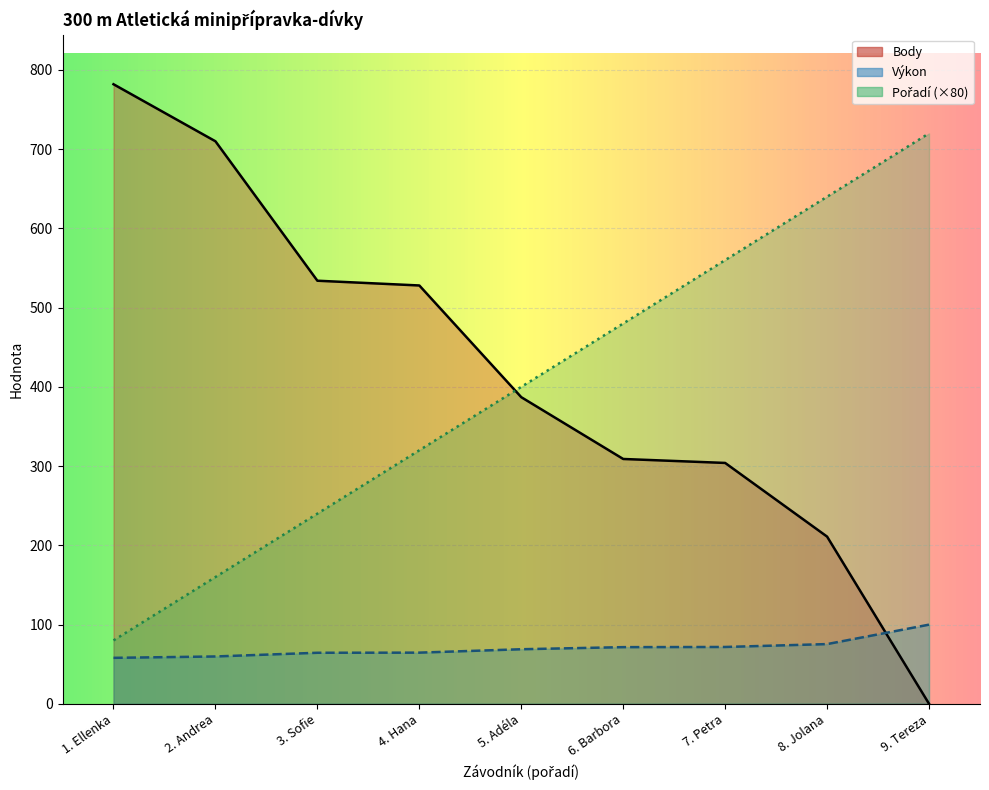

What is the difference between the Body values at 2. Andrea and 5. Adéla?

323.0